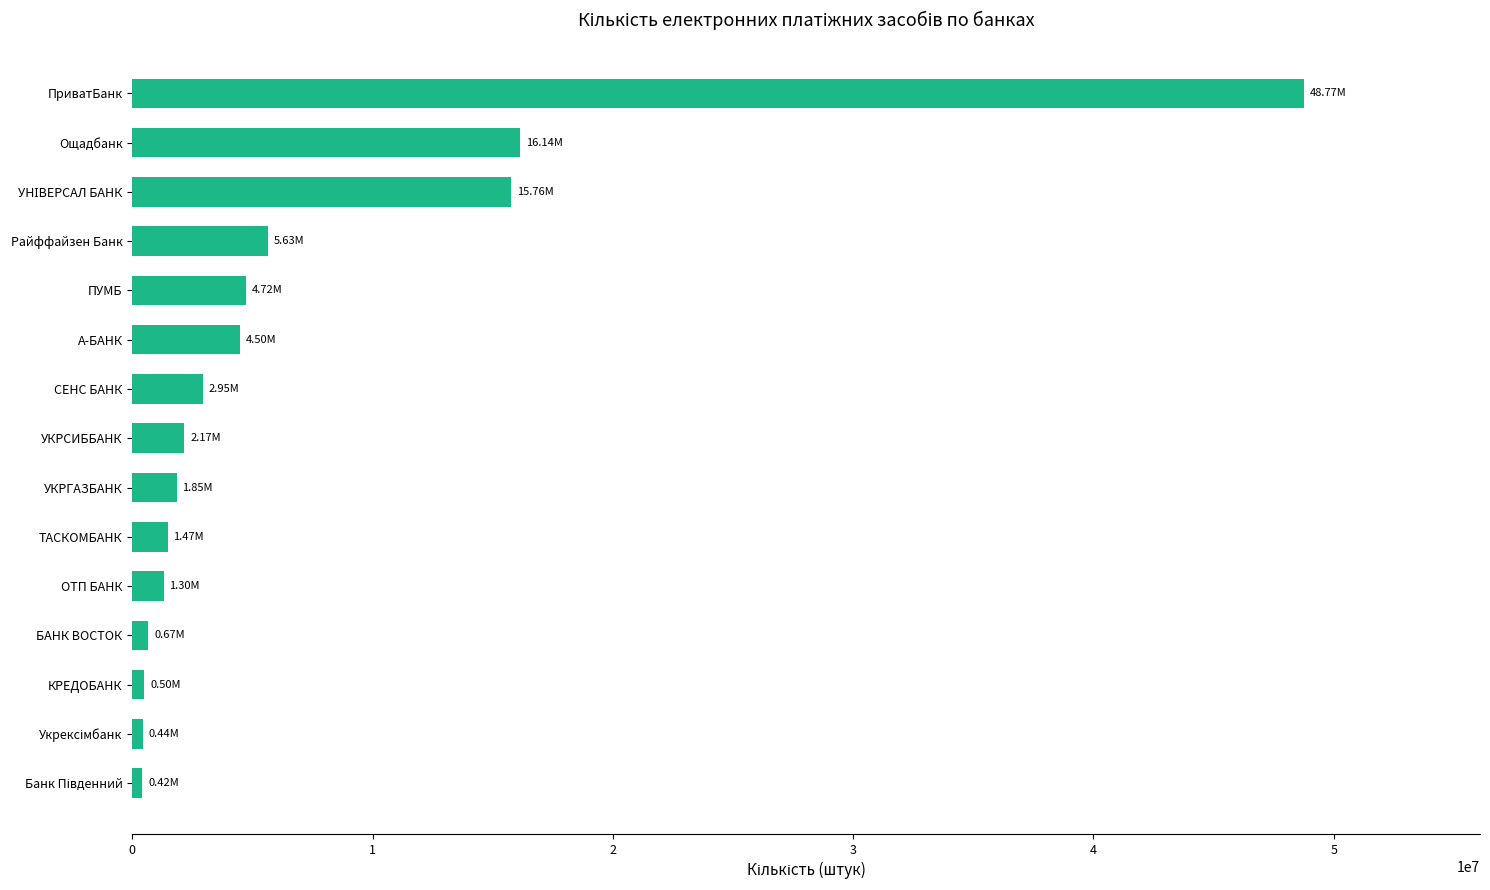

What is the difference between the second highest and second lowest values?

15703963